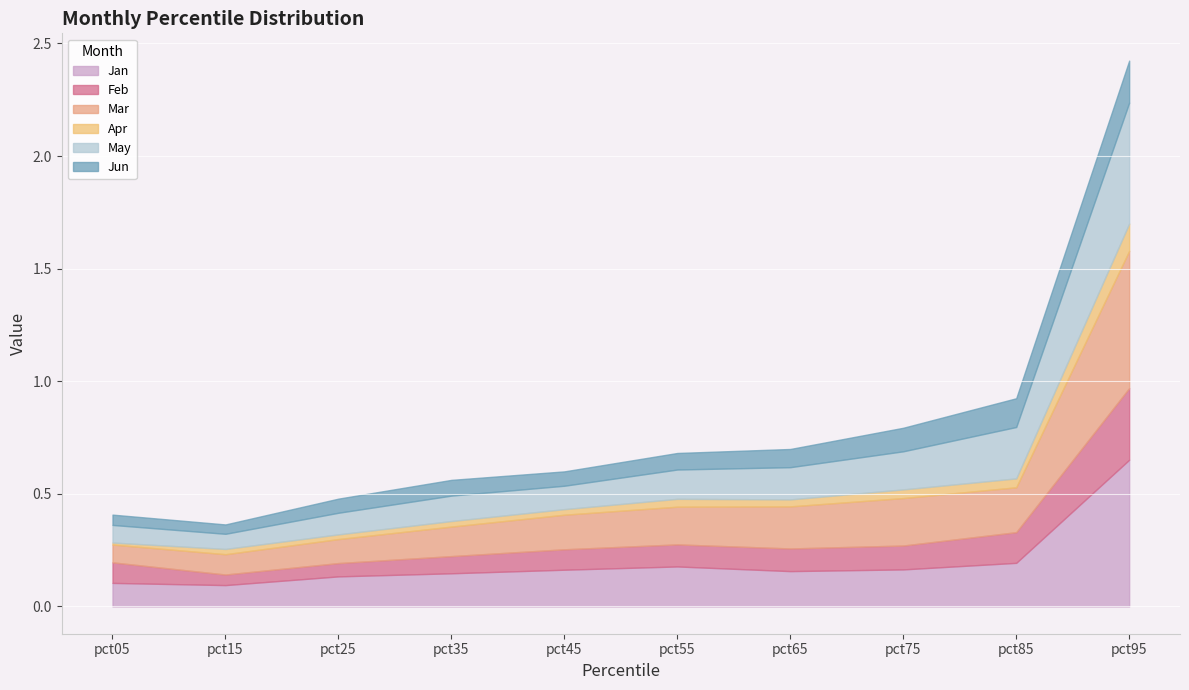

Read the Feb value at pct55.

0.1